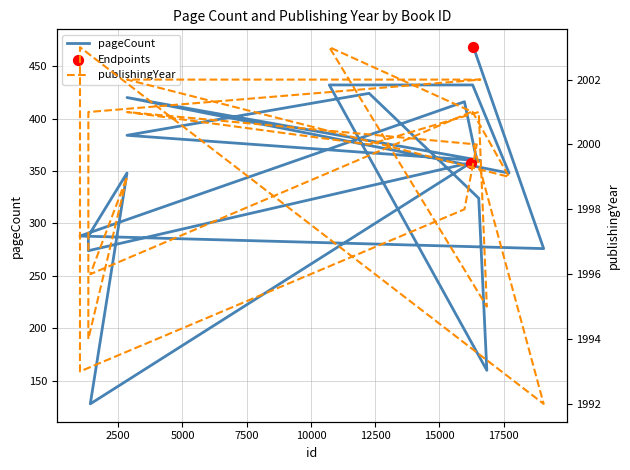

Which series has the largest Y range (max minus min)?

pageCount